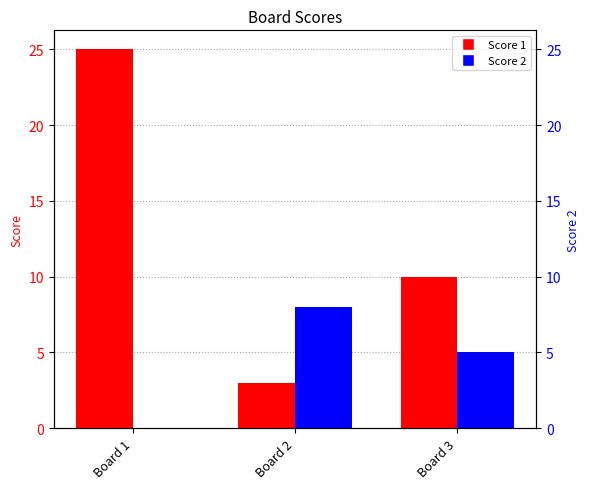

What is the total value across all series at Board 1?

25